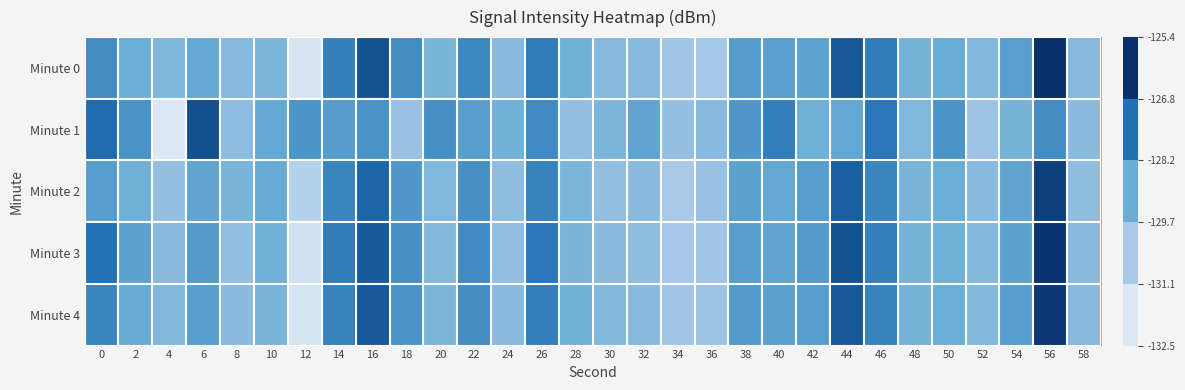

Reading left to right, transcribe all the data shown in this chart.

Minute 0: 0=-128.0	2=-129.0	4=-129.6	6=-128.8	8=-129.8	10=-129.5	12=-132.4	14=-127.6	16=-126.3	18=-128.0	20=-129.4	22=-127.8	24=-129.8	26=-127.5	28=-129.1	30=-129.8	32=-129.8	34=-130.5	36=-130.7	38=-128.4	40=-128.6	42=-128.6	44=-126.5	46=-127.5	48=-129.3	50=-128.9	52=-129.6	54=-128.5	56=-125.4	58=-129.7
Minute 1: 0=-127.0	2=-128.2	4=-132.5	6=-126.3	8=-130.0	10=-128.8	12=-128.3	14=-128.5	16=-128.2	18=-130.3	20=-128.1	22=-128.5	24=-129.2	26=-127.9	28=-130.1	30=-129.5	32=-128.7	34=-130.2	36=-129.8	38=-128.3	40=-127.6	42=-129.1	44=-128.8	46=-127.4	48=-129.6	50=-128.2	52=-130.4	54=-129.3	56=-128.0	58=-129.9
Minute 2: 0=-128.5	2=-129.1	4=-130.2	6=-128.7	8=-129.4	10=-128.9	12=-131.2	14=-127.8	16=-126.9	18=-128.3	20=-129.6	22=-128.1	24=-130.0	26=-127.7	28=-129.5	30=-130.1	32=-129.9	34=-130.8	36=-130.3	38=-128.6	40=-128.8	42=-128.5	44=-126.7	46=-127.8	48=-129.4	50=-129.0	52=-129.8	54=-128.7	56=-125.8	58=-130.0
Minute 3: 0=-127.2	2=-128.6	4=-129.9	6=-128.4	8=-130.1	10=-129.2	12=-132.1	14=-127.5	16=-126.6	18=-128.1	20=-129.7	22=-127.9	24=-130.1	26=-127.4	28=-129.4	30=-129.9	32=-130.0	34=-130.7	36=-130.5	38=-128.5	40=-128.7	42=-128.4	44=-126.3	46=-127.6	48=-129.3	50=-129.1	52=-129.7	54=-128.6	56=-125.5	58=-129.8
Minute 4: 0=-127.8	2=-128.9	4=-129.7	6=-128.5	8=-129.9	10=-129.4	12=-132.3	14=-127.7	16=-126.5	18=-128.2	20=-129.5	22=-128.0	24=-129.9	26=-127.6	28=-129.2	30=-129.7	32=-129.8	34=-130.6	36=-130.4	38=-128.4	40=-128.6	42=-128.5	44=-126.5	46=-127.7	48=-129.3	50=-129.0	52=-129.7	54=-128.5	56=-125.6	58=-129.8